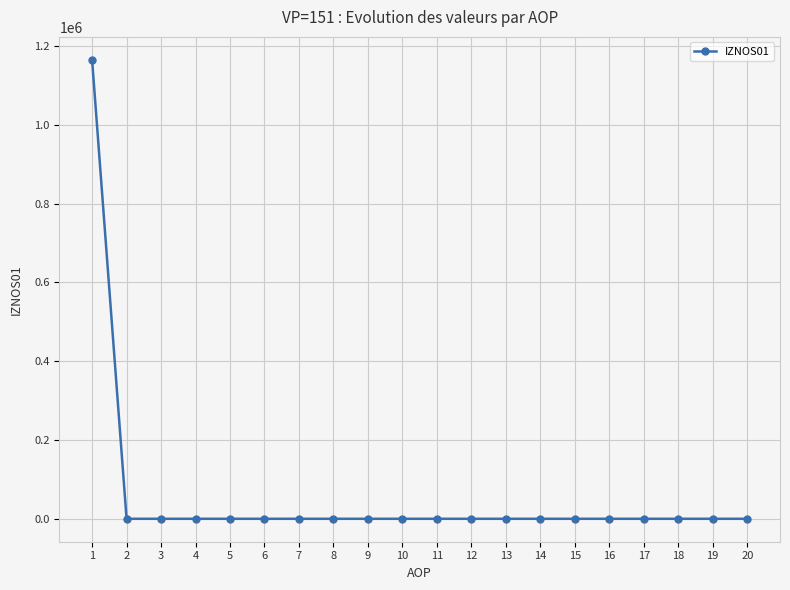

Is this an area chart (filled region under the line)?

No